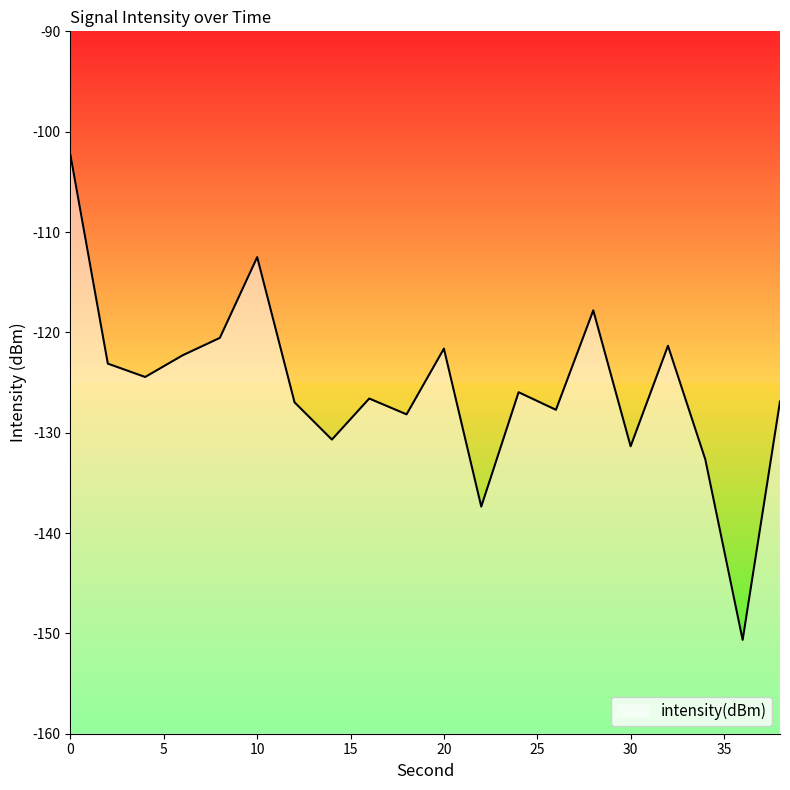

Reading left to right, list all the values displayed in this chart.

0=-102.3	2=-123.1	4=-124.4	6=-122.3	8=-120.5	10=-112.5	12=-127.0	14=-130.7	16=-126.6	18=-128.2	20=-121.6	22=-137.4	24=-126.0	26=-127.7	28=-117.8	30=-131.4	32=-121.3	34=-132.7	36=-150.6	38=-126.9